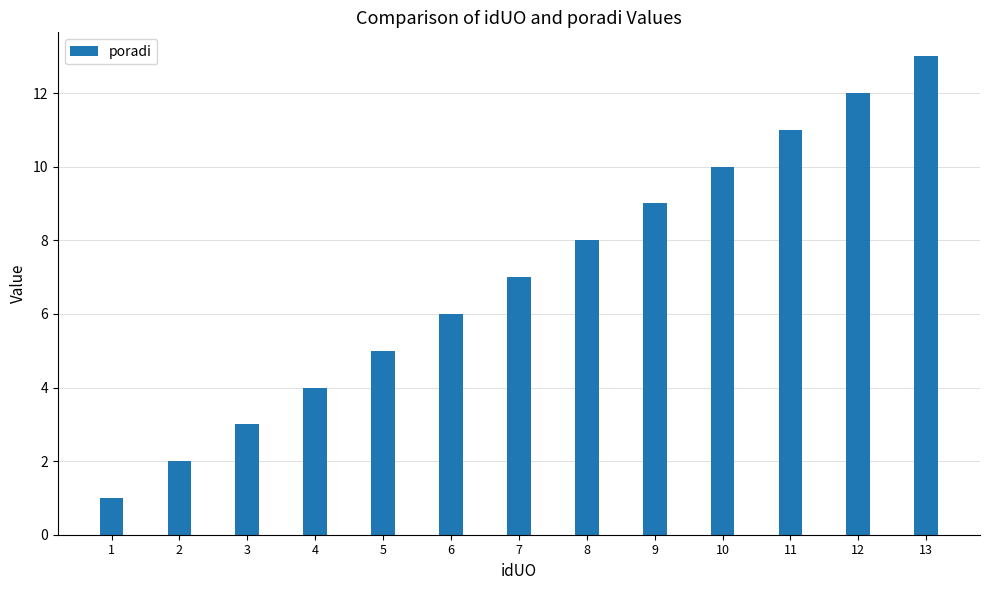

What is the difference between the maximum and minimum values?

12